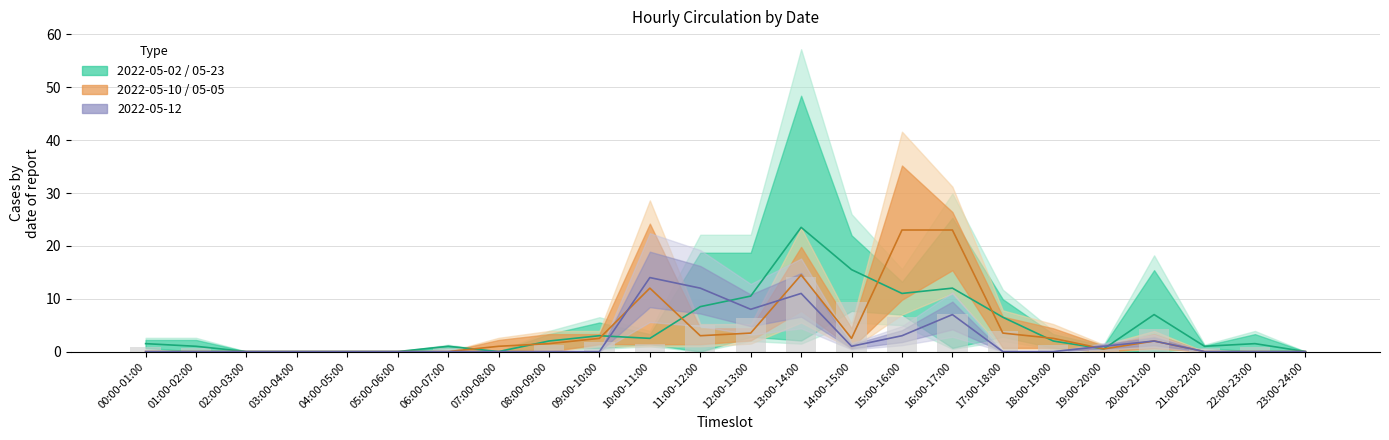

Reading right to left, what are all the values shown in this chart?

2022-05-02: 0	3	1	0	1	1	4	23	12	11	44	4	17	3	5	3	0	1	0	0	0	0	0	2
2022-05-23: 0	0	1	14	0	3	9	1	10	20	3	17	0	2	1	1	0	1	0	0	0	0	2	1
2022-05-10: 0	0	0	1	0	1	1	24	14	1	11	3	2	22	2	3	2	0	0	0	0	0	0	0
2022-05-05: 0	0	0	3	1	4	6	22	32	4	18	4	4	2	3	0	0	0	0	0	0	0	0	0
2022-05-12: 0	0	0	2	1	0	0	7	3	1	11	8	12	14	0	0	0	0	0	0	0	0	0	0